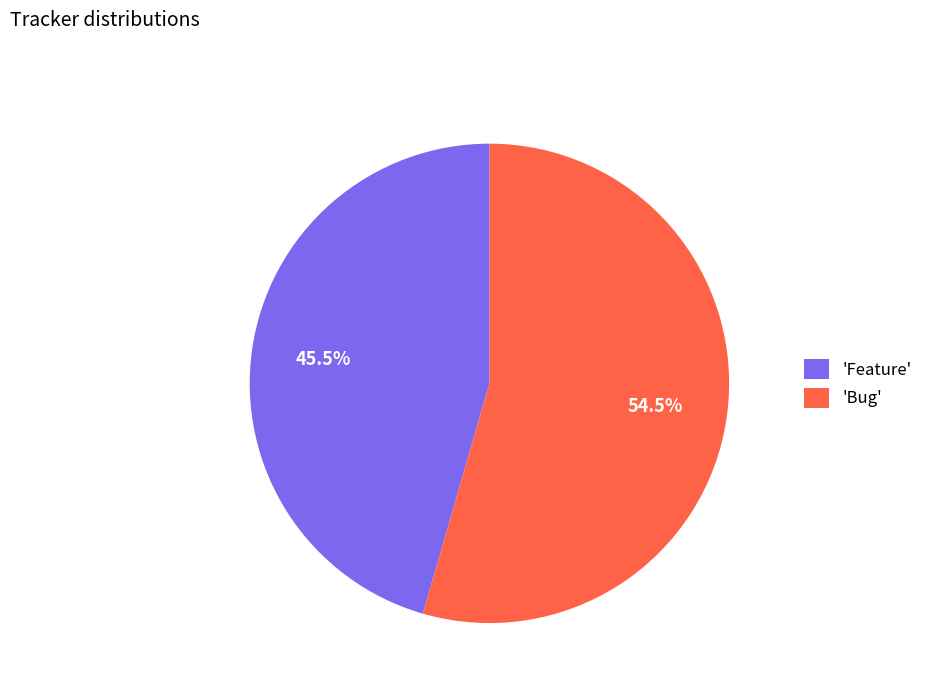

Approximately how many times larger is the value at 'Bug' compared to 'Feature'?

1.2